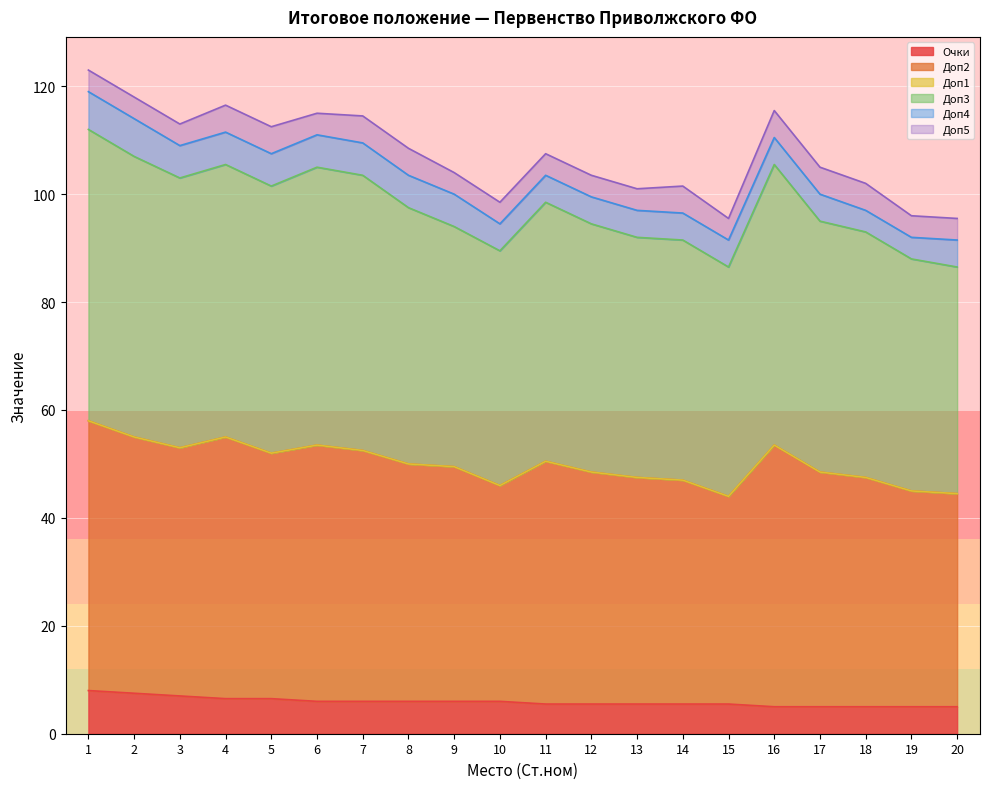

What is the highest value of the Очки series?

8.0